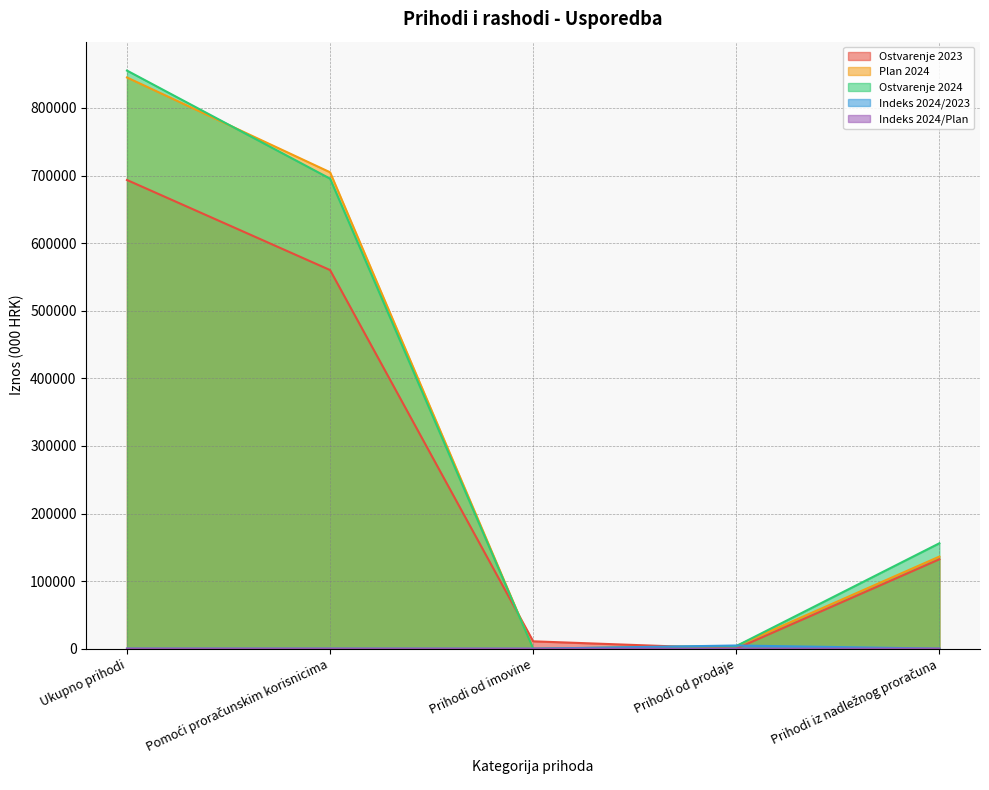

Which series has the largest total across all categories?

Ostvarenje 2024